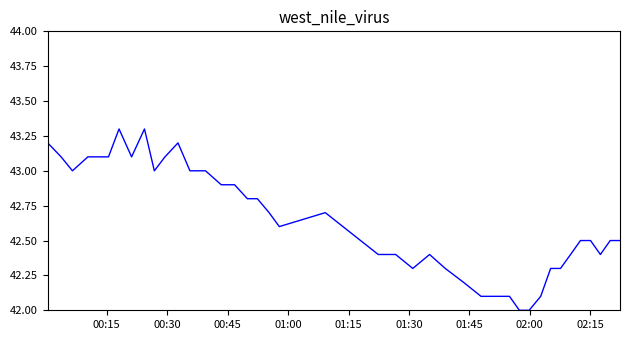

What is the minimum value shown in the chart?

42.0